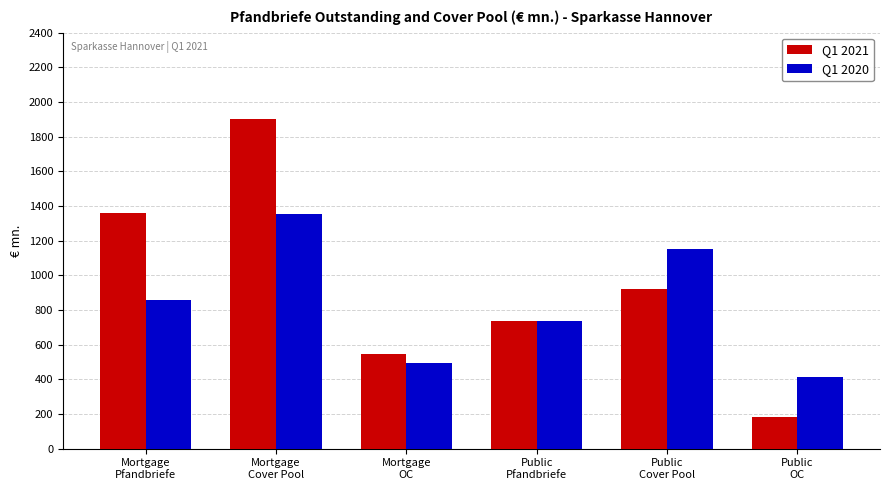

The value of Q1 2020 at Public
Cover Pool is 500.5. True or false?

False